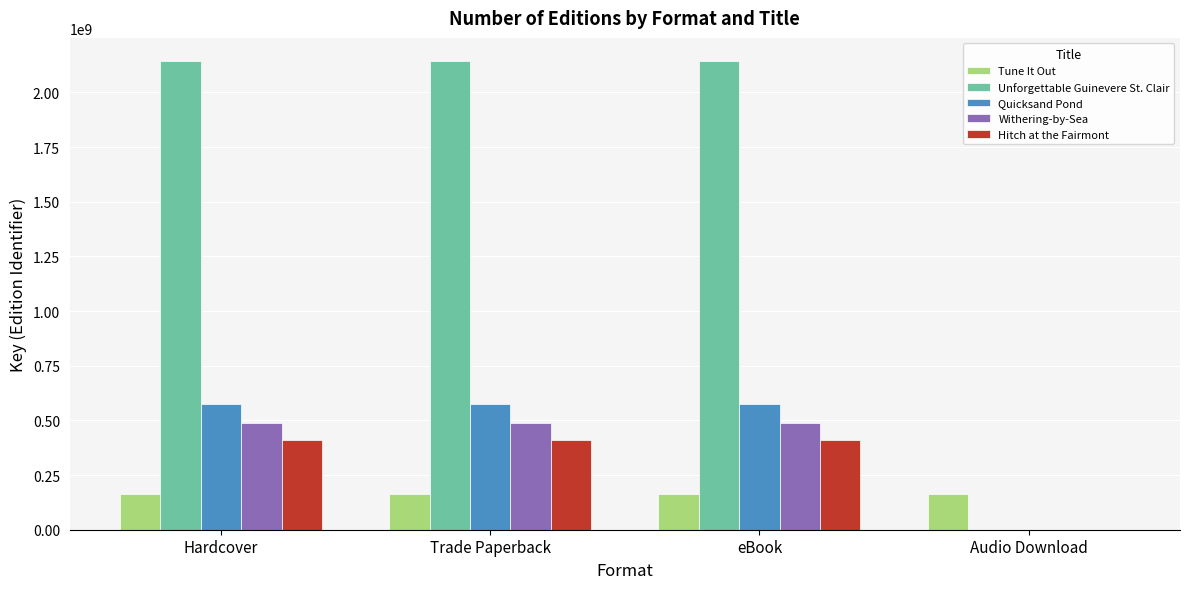

What is the greatest value displayed?

2142015498